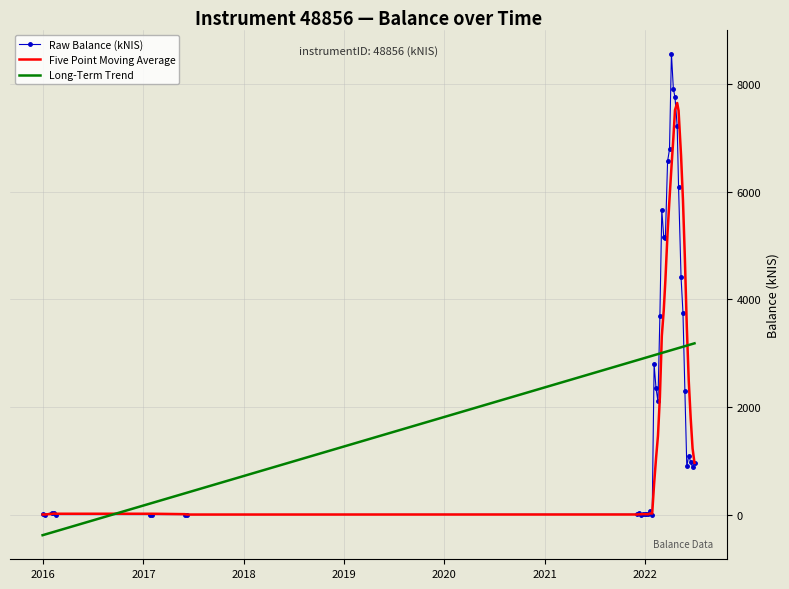

Rank the series by their maximum value, from lowest to highest.

Long-Term Trend, Five Point Moving Average, Raw Balance (kNIS)